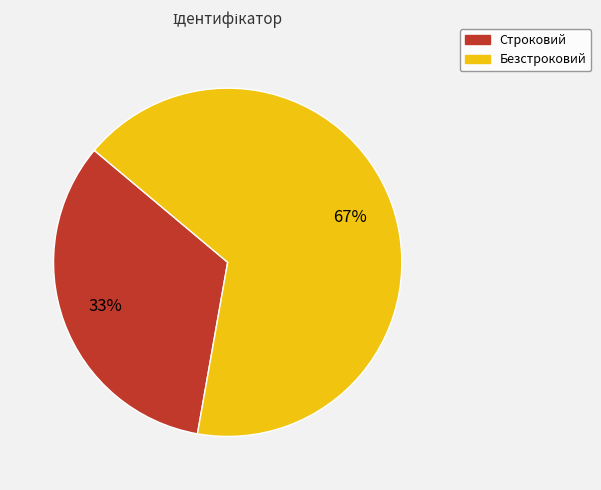

The Безстроковий slice represents 67% of the pie. True or false?

True